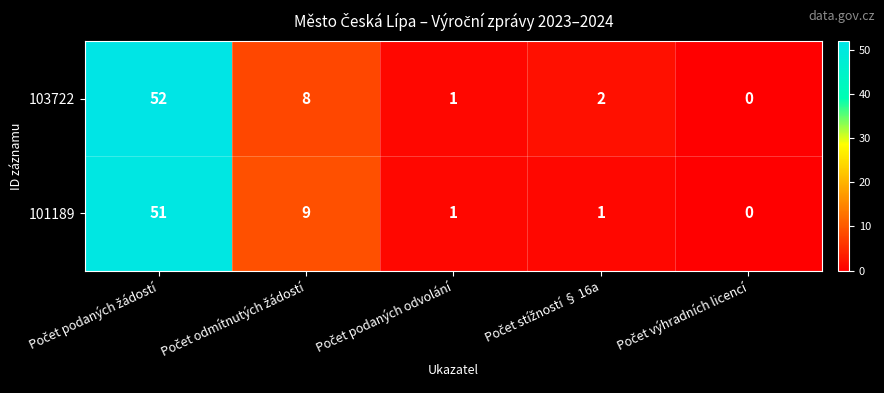

List the series in order of their peak value, highest first.

103722, 101189